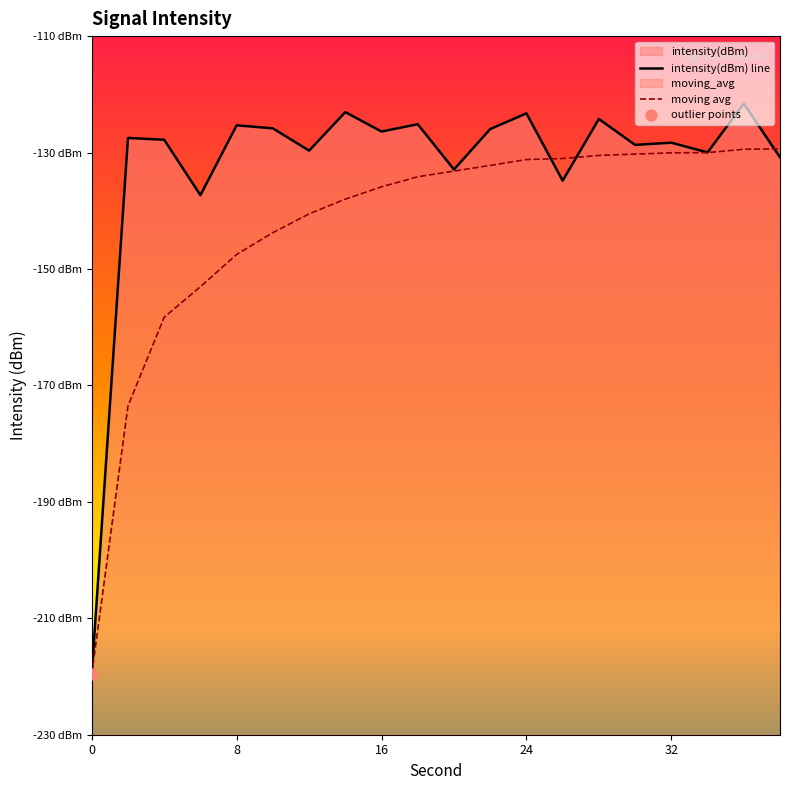

Which series contains the lowest Y value?

intensity(dBm)